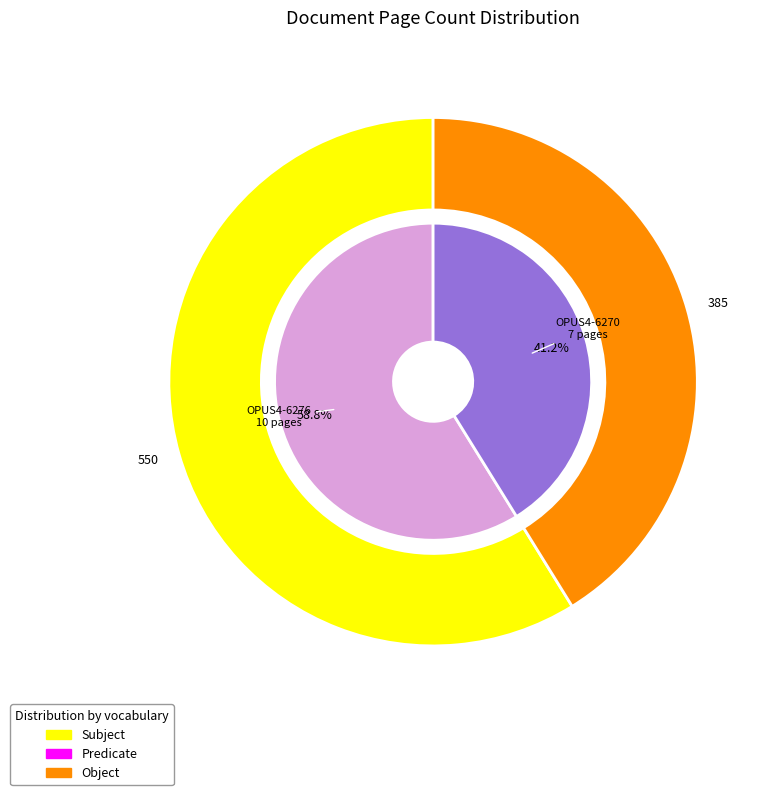

To the nearest percent, what is the average slice percentage?

50%